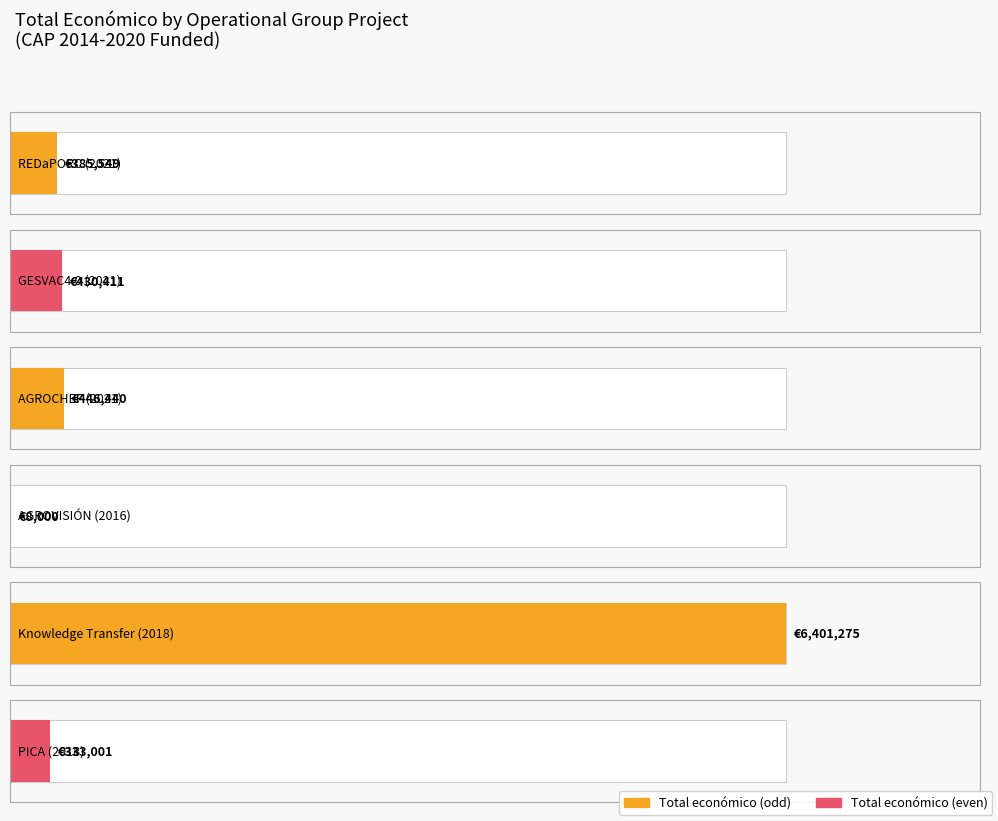

Rank the categories by value from lowest to highest.

AGROVISIÓN (2016), PICA (2018), REDaPORC (2021), GESVAC4.0 (2021), AGROCHEF (2021), Knowledge Transfer (2018)